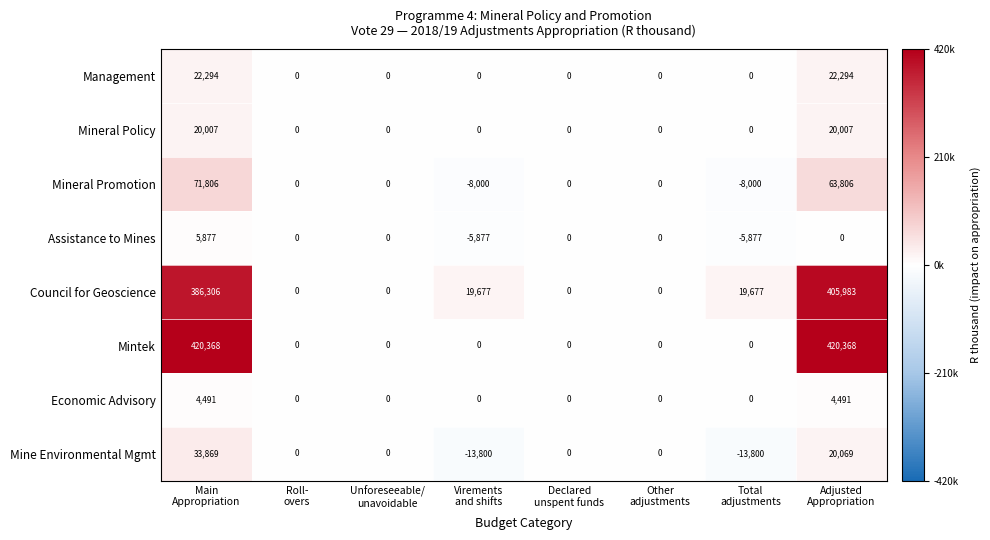

What is the total value across all series at Virements
and shifts?

-8000